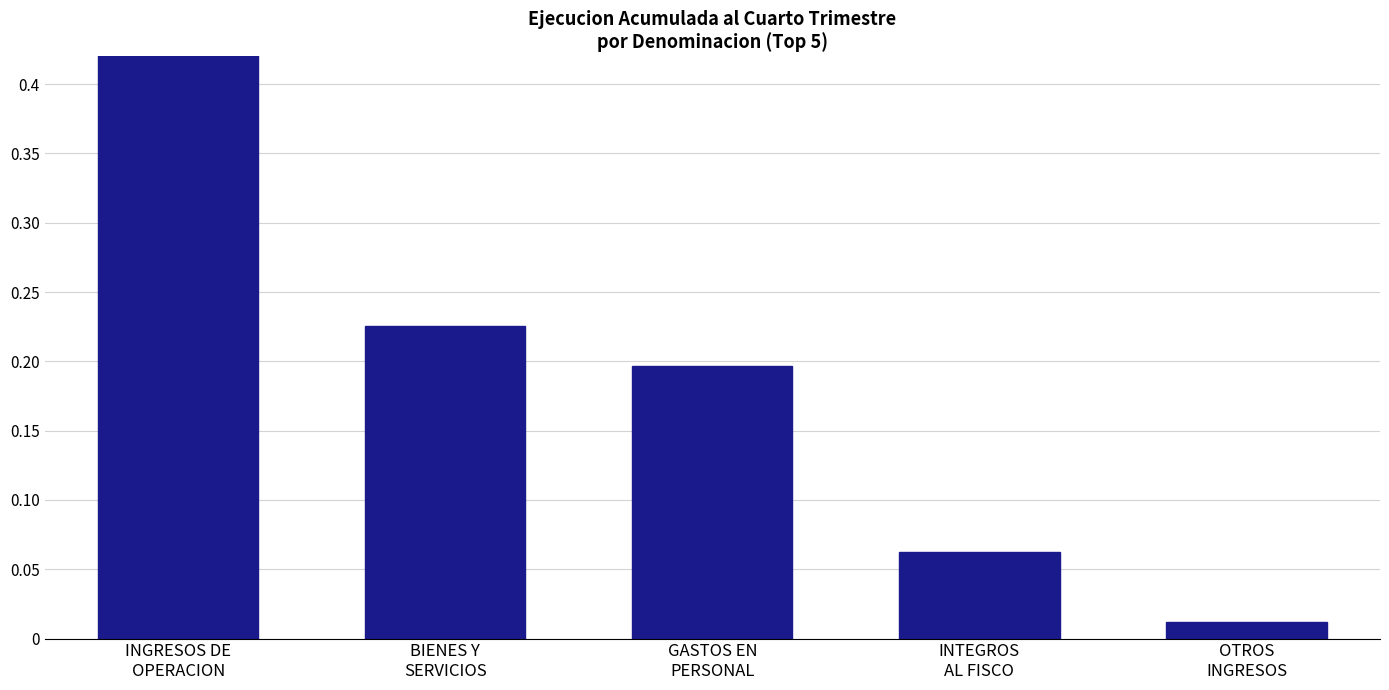

What is the average value?

0.2